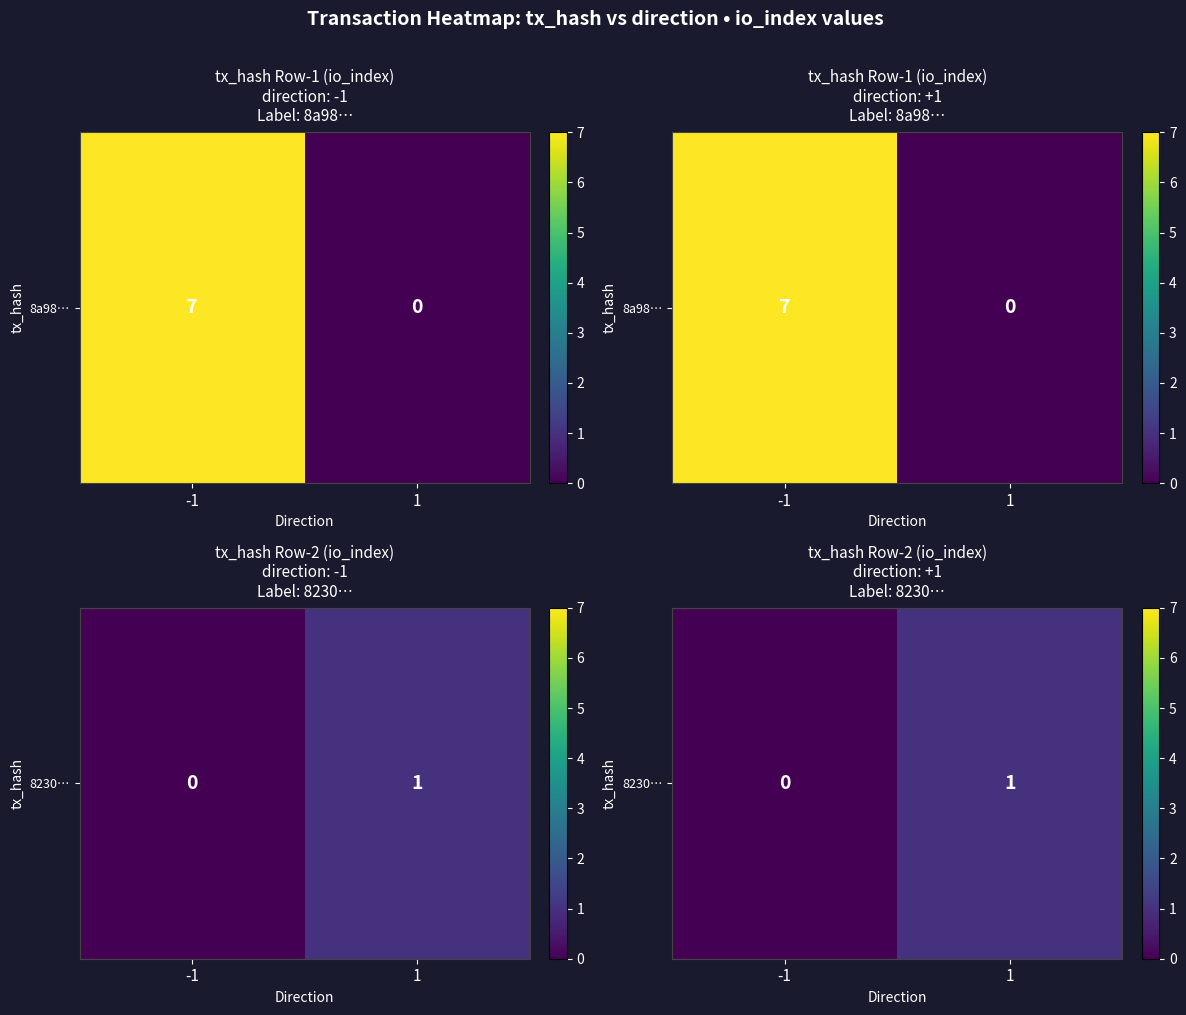

List the labels in order of value, largest first.

1, -1